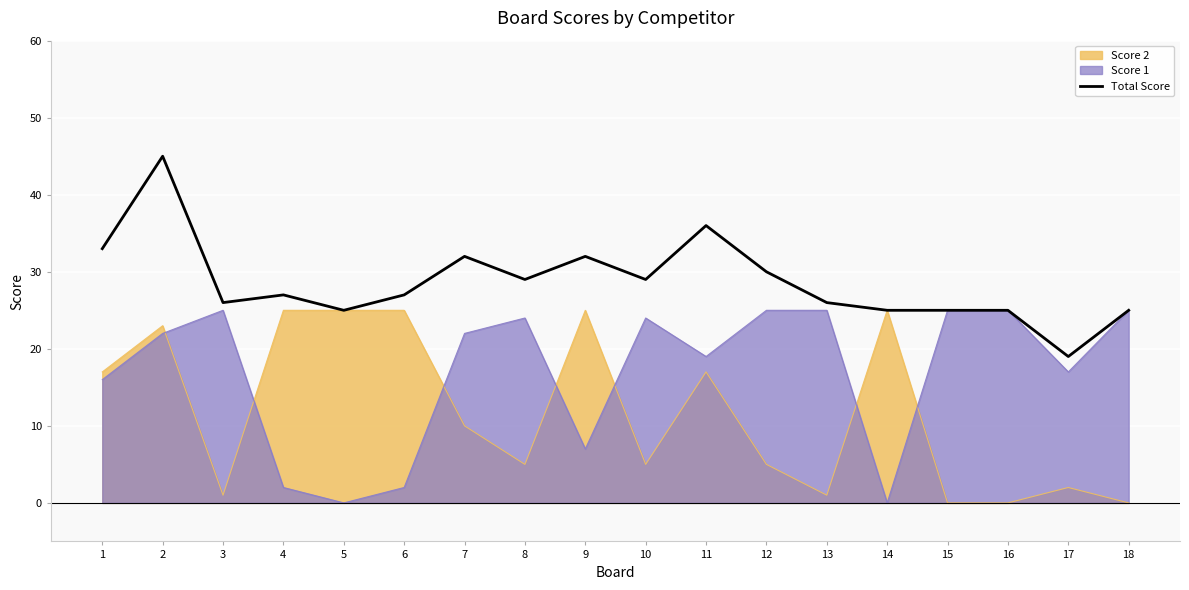

Approximately how many times larger is the value at 14 compared to 3?

1.0